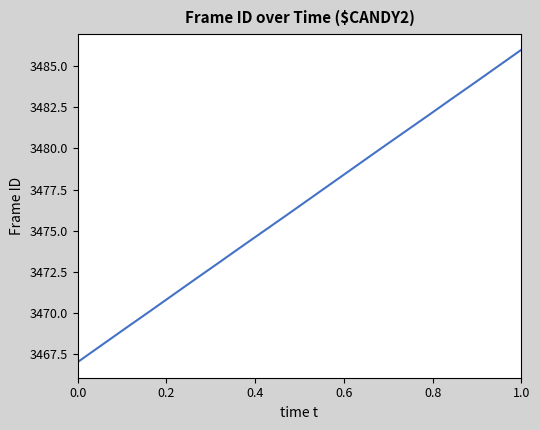

What is the maximum value shown in the chart?

3486